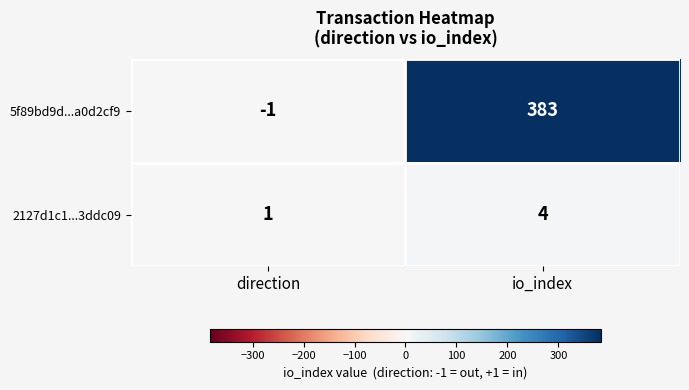

Count the number of data series in this chart.

2